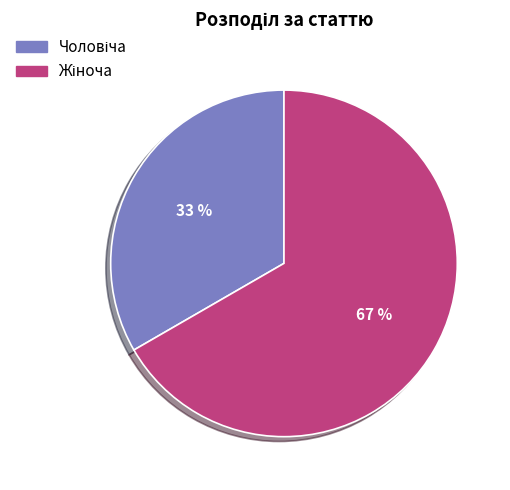

To the nearest percent, what is the average slice percentage?

50%